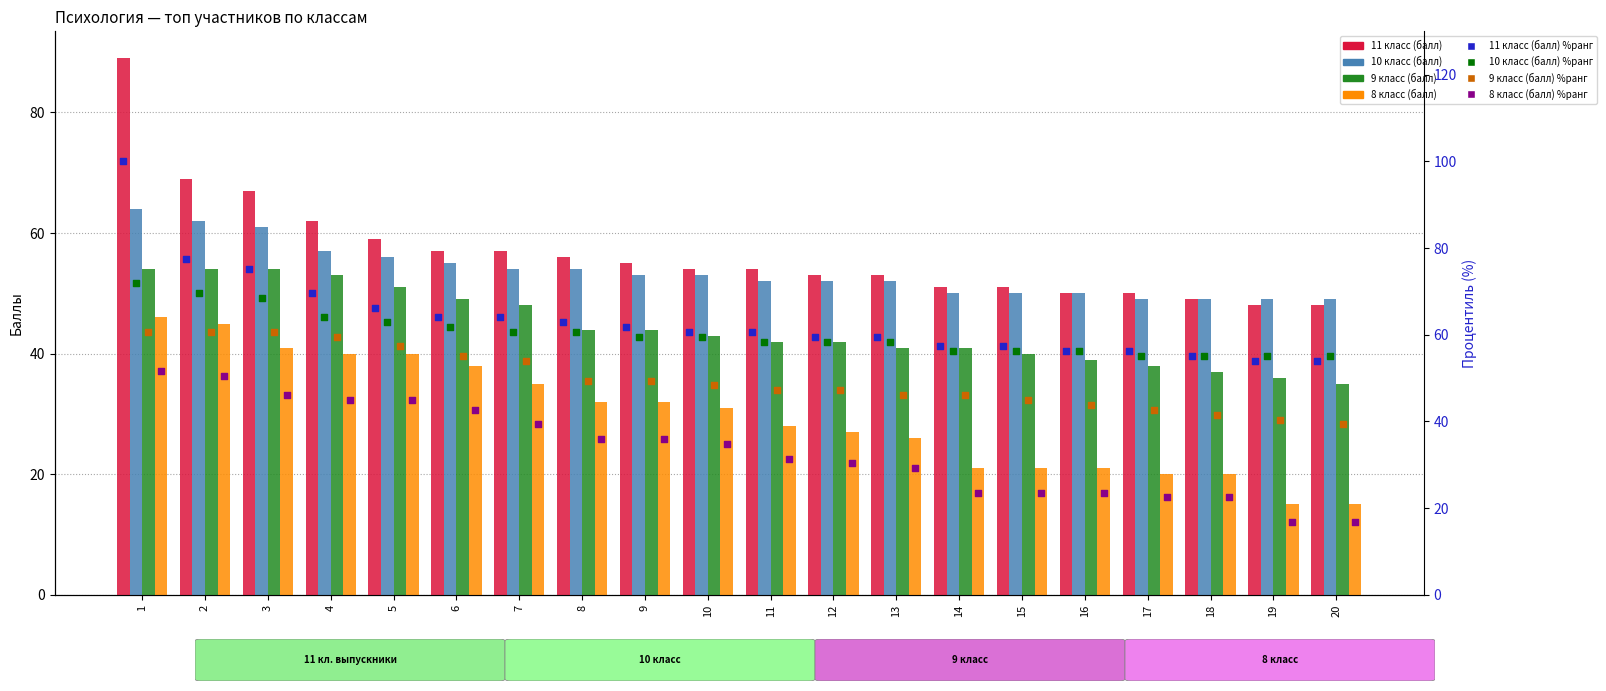

Which series has the widest spread of Y values?

11 класс (балл)